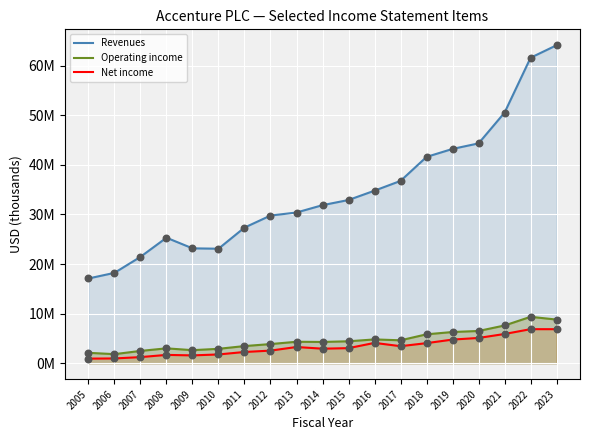

Which series has the largest Y range (max minus min)?

Revenues